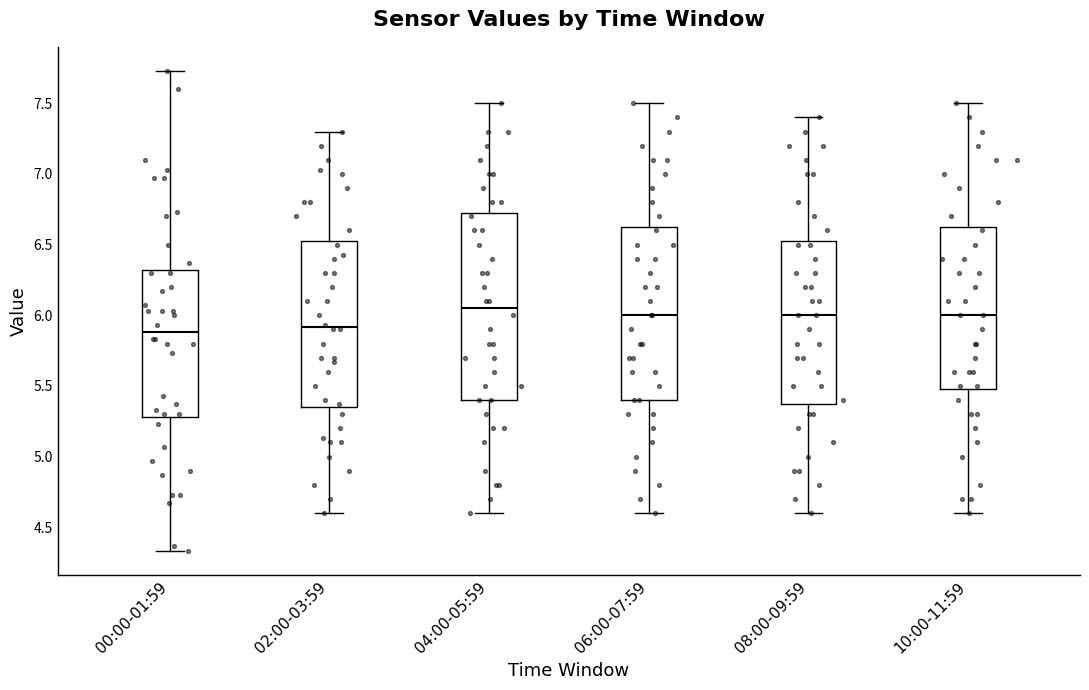

Reading left to right, transcribe this box plot: for each box, give where its median line is, the range the box spans, and where its two whiskers end, as read against the y-axis. The values are not printed on the chart, so give them approximately, as read against the axis.

00:00-01:59: median 5.90, box 5.30 to 6.30, whiskers 4.35 to 7.75
02:00-03:59: median 5.90, box 5.35 to 6.55, whiskers 4.60 to 7.30
04:00-05:59: median 6.05, box 5.40 to 6.75, whiskers 4.60 to 7.50
06:00-07:59: median 6.00, box 5.40 to 6.65, whiskers 4.60 to 7.50
08:00-09:59: median 6.00, box 5.40 to 6.55, whiskers 4.60 to 7.40
10:00-11:59: median 6.00, box 5.50 to 6.65, whiskers 4.60 to 7.50